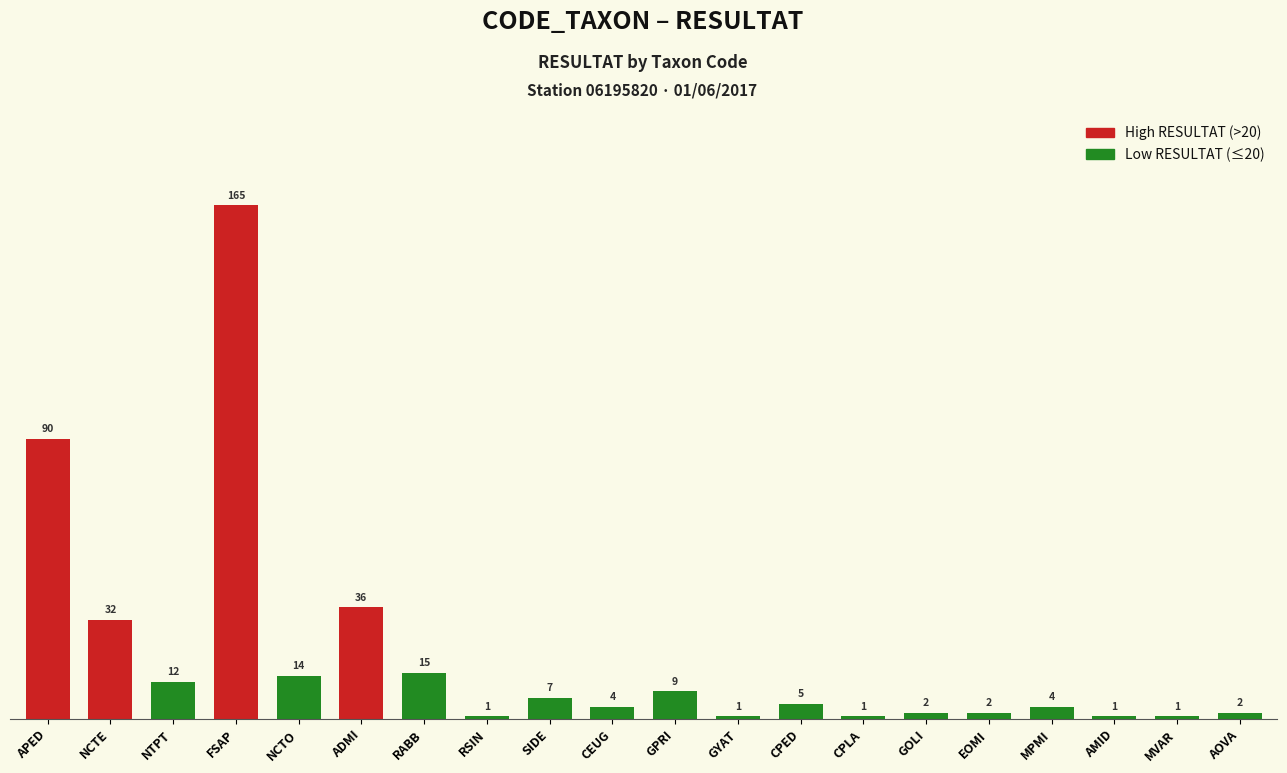

Are the bars horizontal?

No